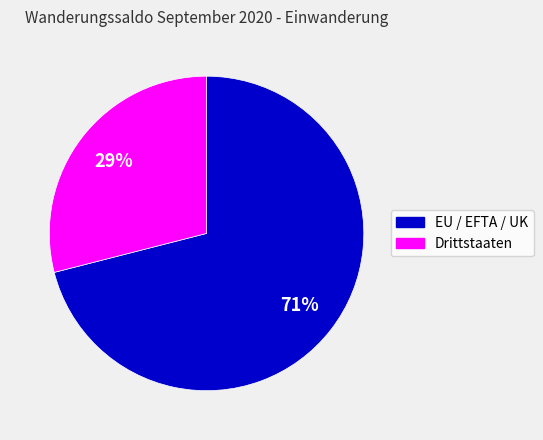

Combined, do EU / EFTA / UK and Drittstaaten account for over 50%?

Yes